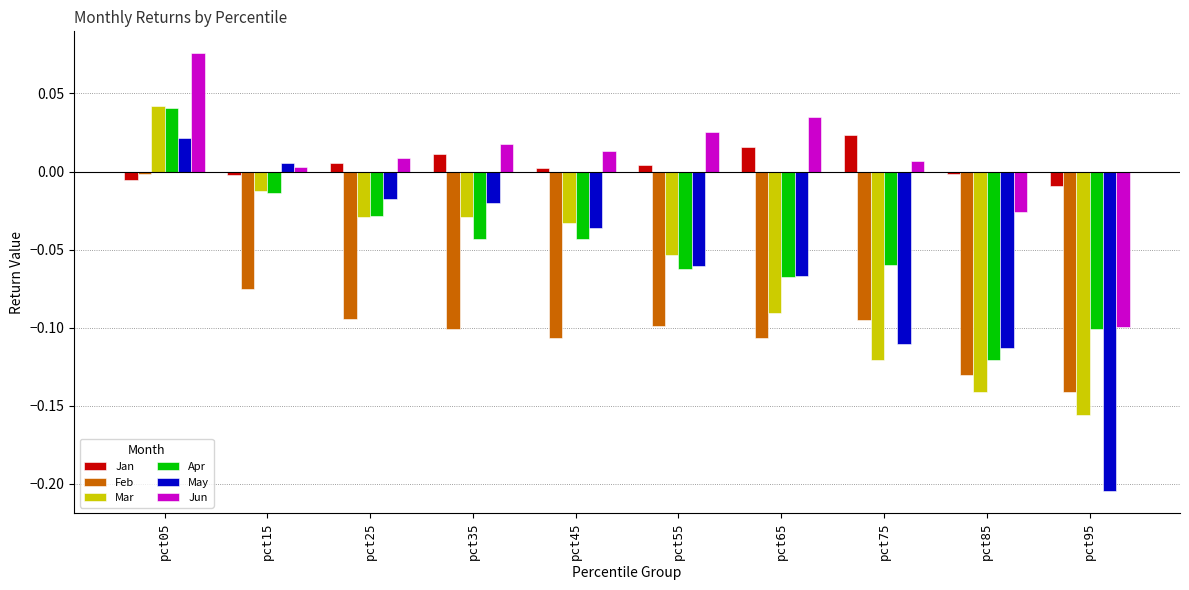

True or false: May has a value of 0.0 at pct05.

True